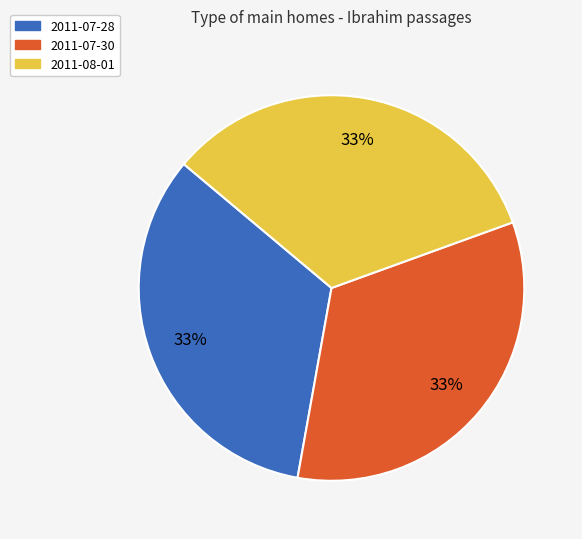

To the nearest percent, what percentage of the pie is 2011-08-01?

33%